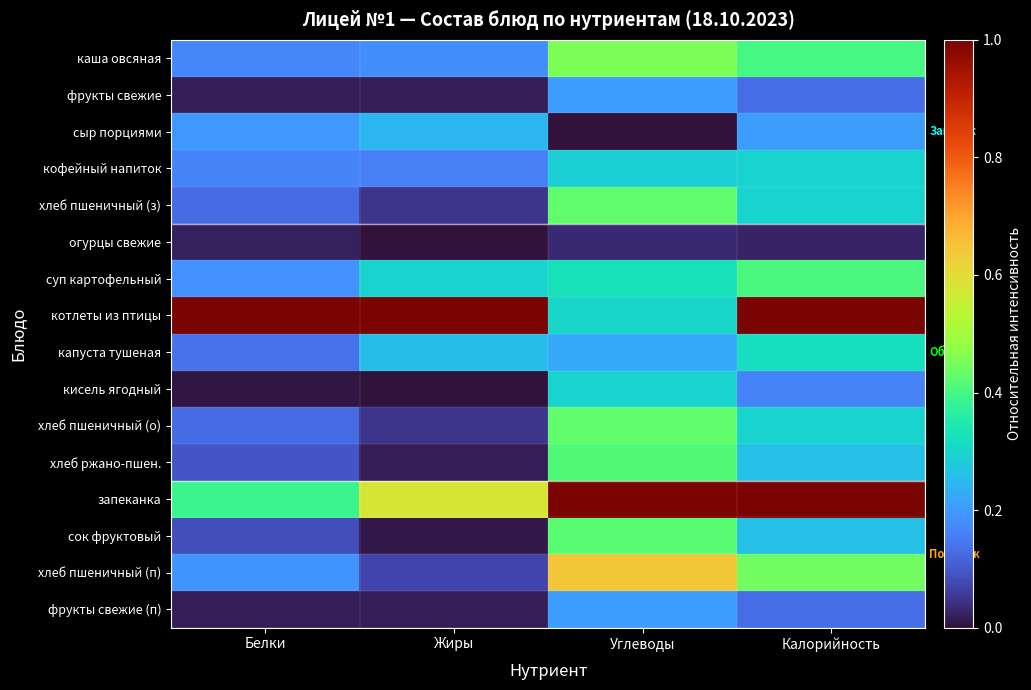

Which series changed the most between Жиры and Калорийность?

запеканка